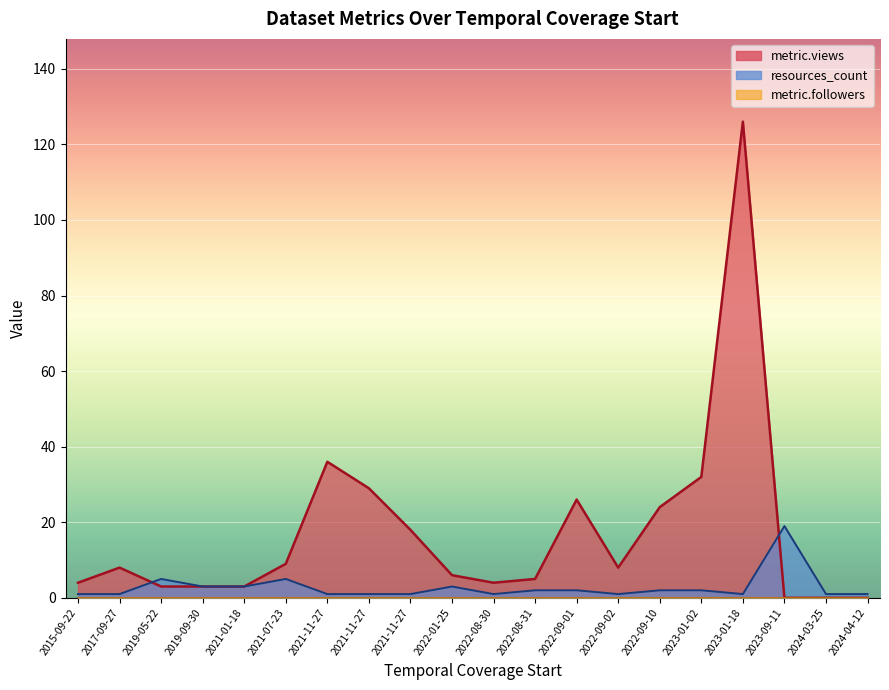

What are all the series names shown in the legend?

metric.views, resources_count, metric.followers